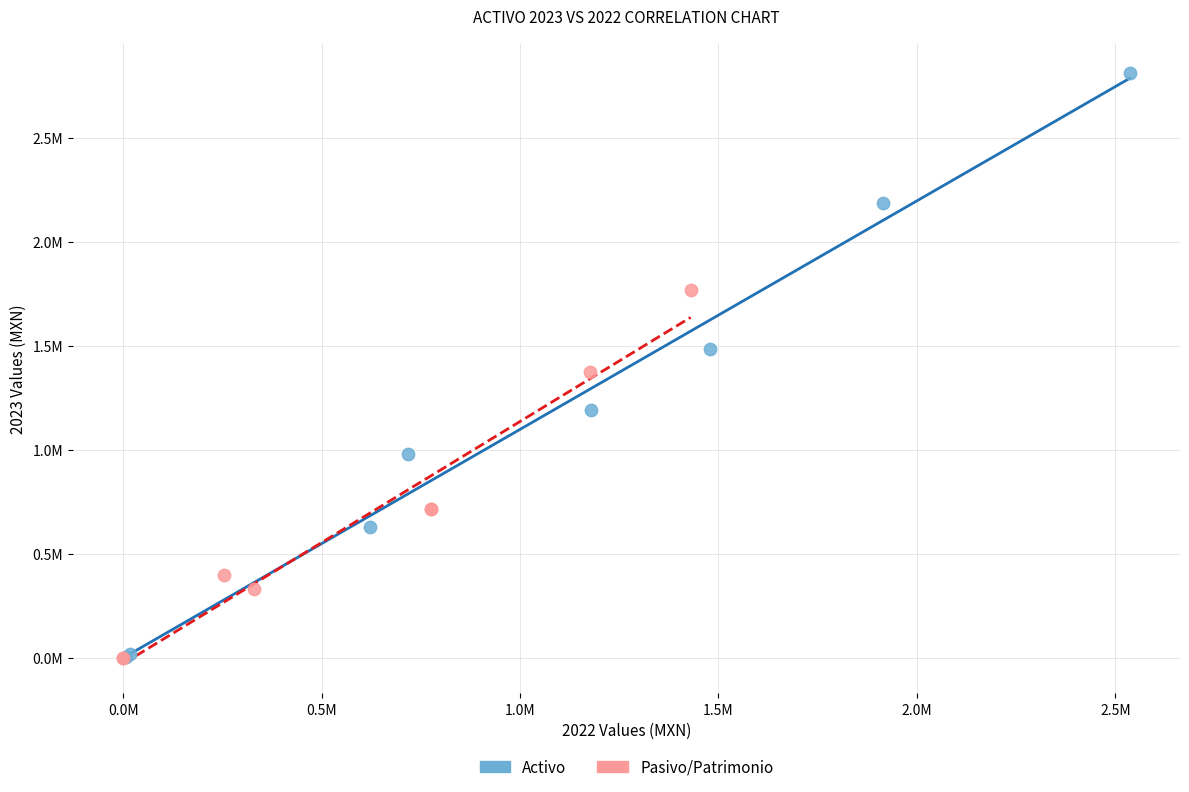

Which series reaches the maximum Y coordinate?

Activo